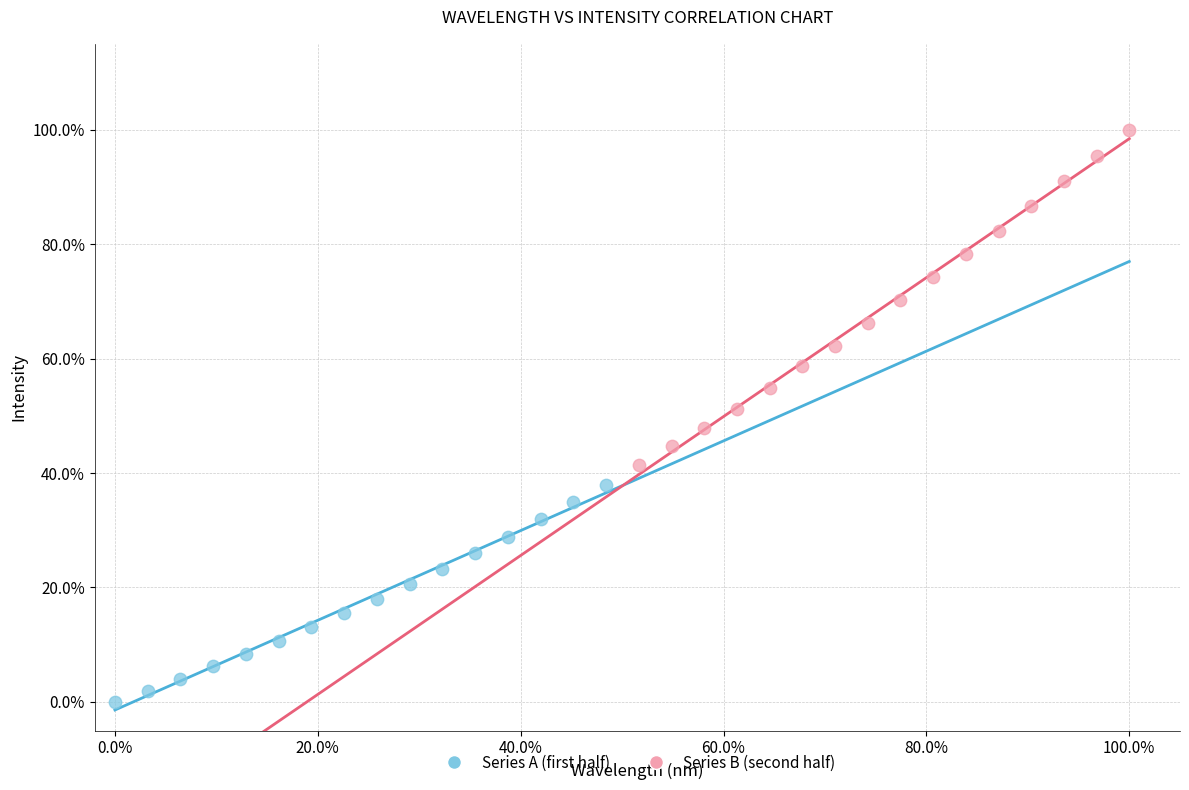

What are all the series names shown in the legend?

Series A (first half), Series B (second half)